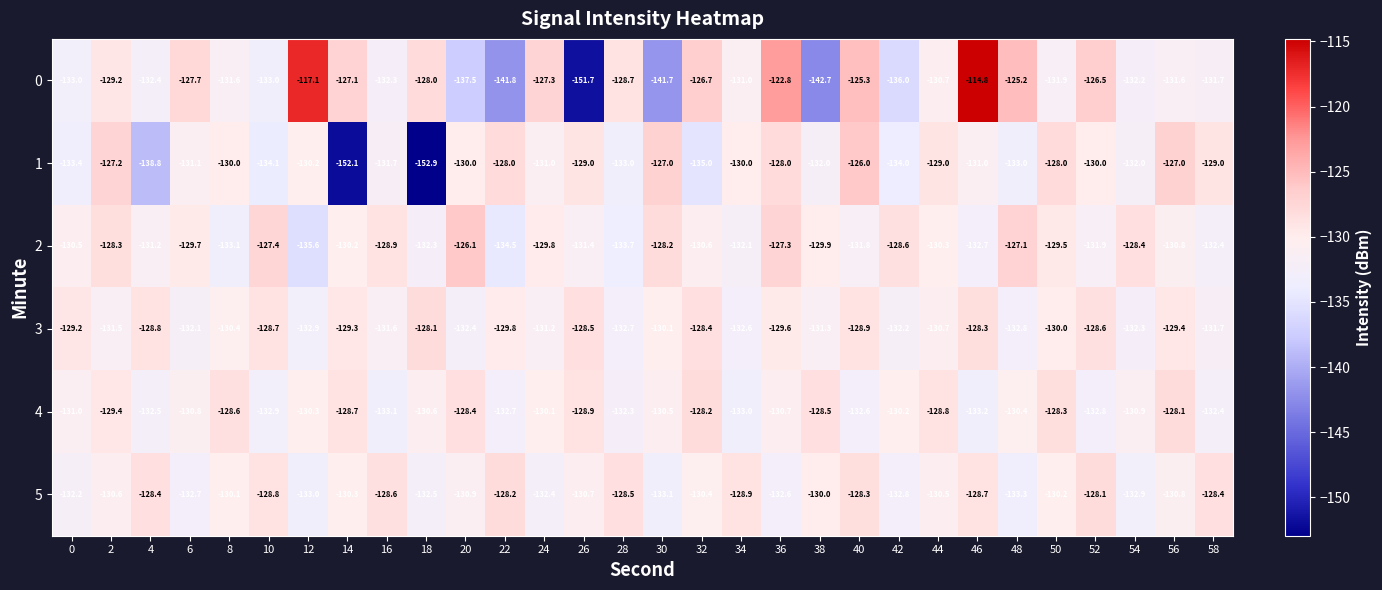

How many values in the 4 series are below -130?

20